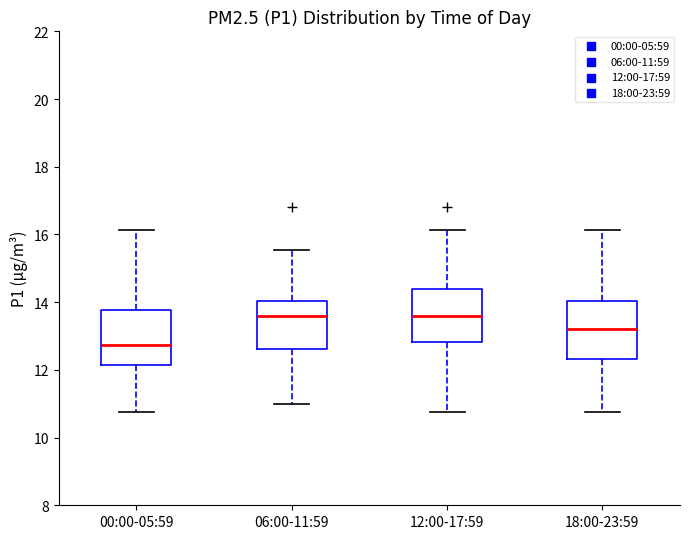

Reading left to right, read every box against the y-axis: the position of its median line, the range the box covers, and the ends of its whiskers. The values are not printed on the chart, so give them approximately, as read against the axis.

00:00-05:59: median 12.8, box 12.2 to 13.8, whiskers 10.8 to 16.2
06:00-11:59: median 13.6, box 12.6 to 14.0, whiskers 11.0 to 15.6
12:00-17:59: median 13.6, box 12.8 to 14.4, whiskers 10.8 to 16.2
18:00-23:59: median 13.2, box 12.4 to 14.0, whiskers 10.8 to 16.2